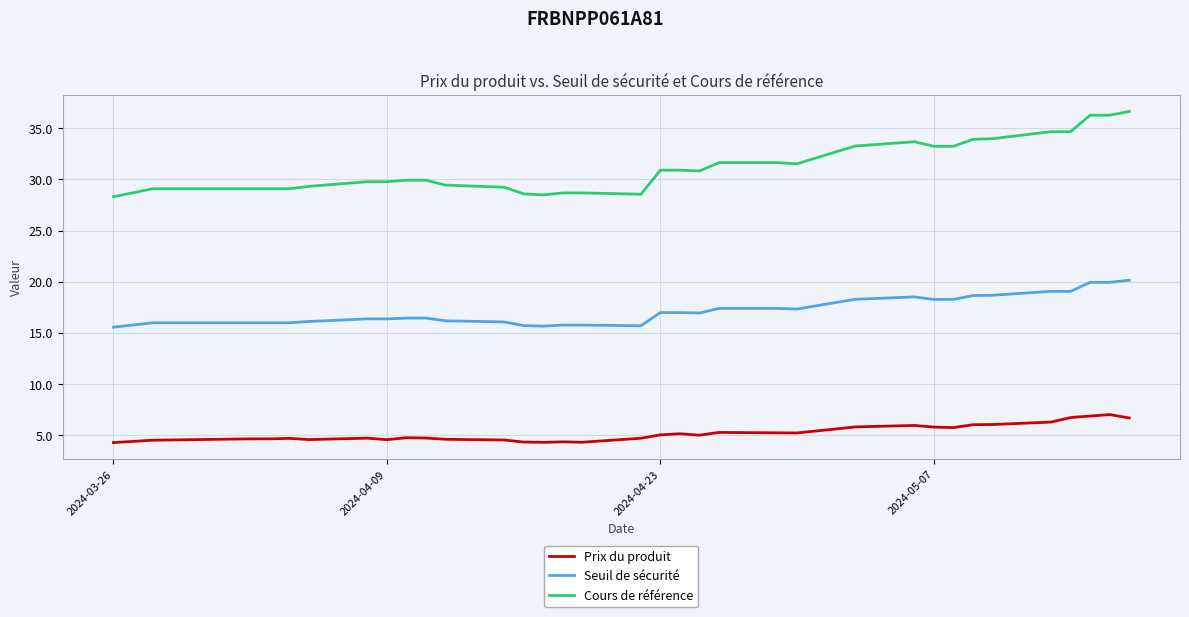

The value of Seuil de sécurité at 28 is 3.9. True or false?

False